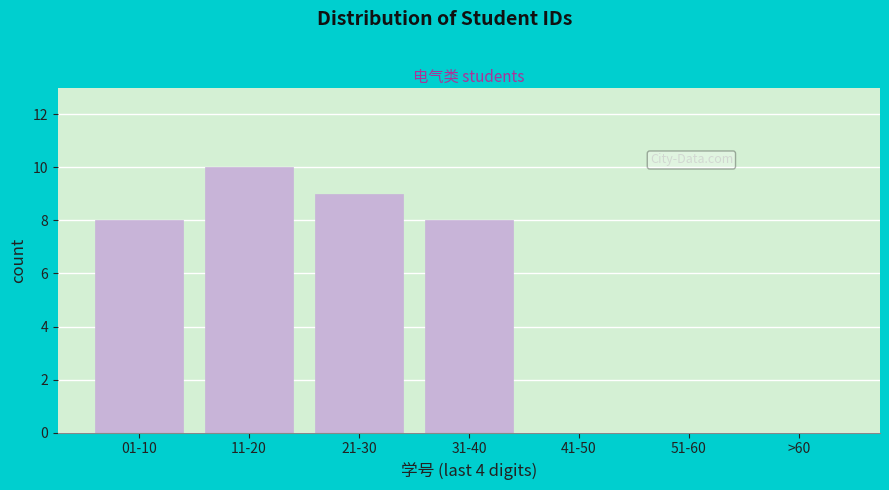

Reading right to left, transcribe all the data shown in this chart.

>60=0	51-60=0	41-50=0	31-40=8	21-30=9	11-20=10	01-10=8